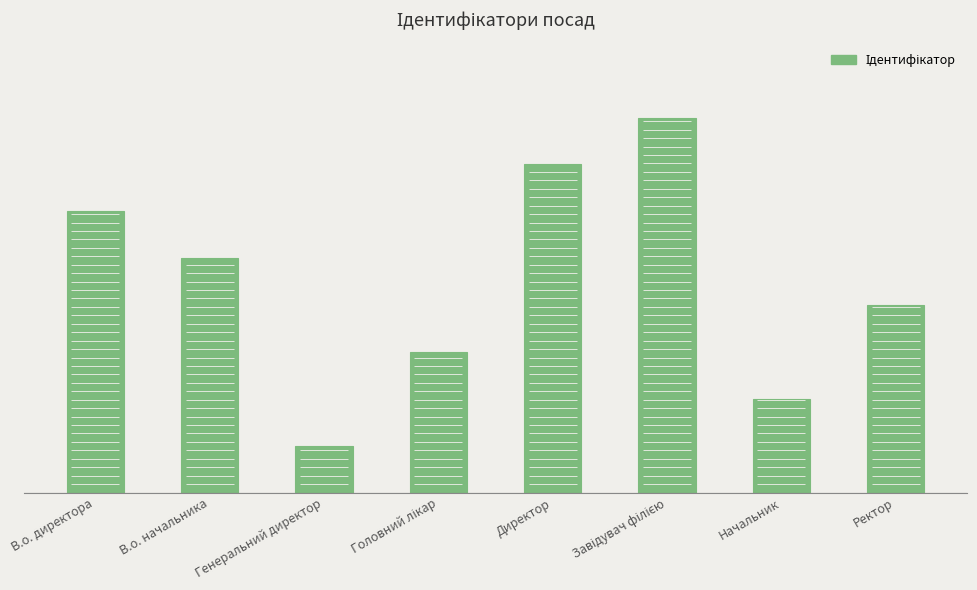

At which label is the value closest to 4?

Ректор